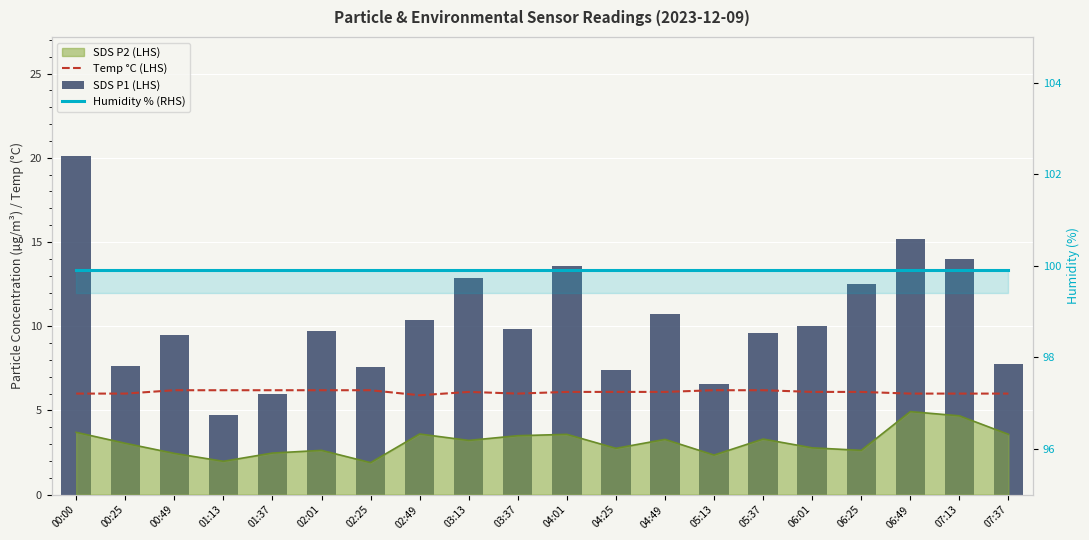

Does the chart contain stacked bars?

No